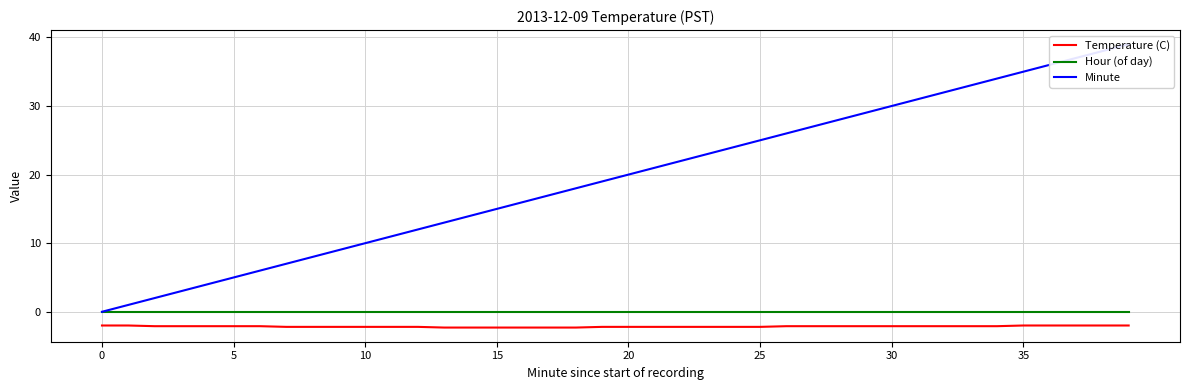

Which series has the largest total across all categories?

Minute